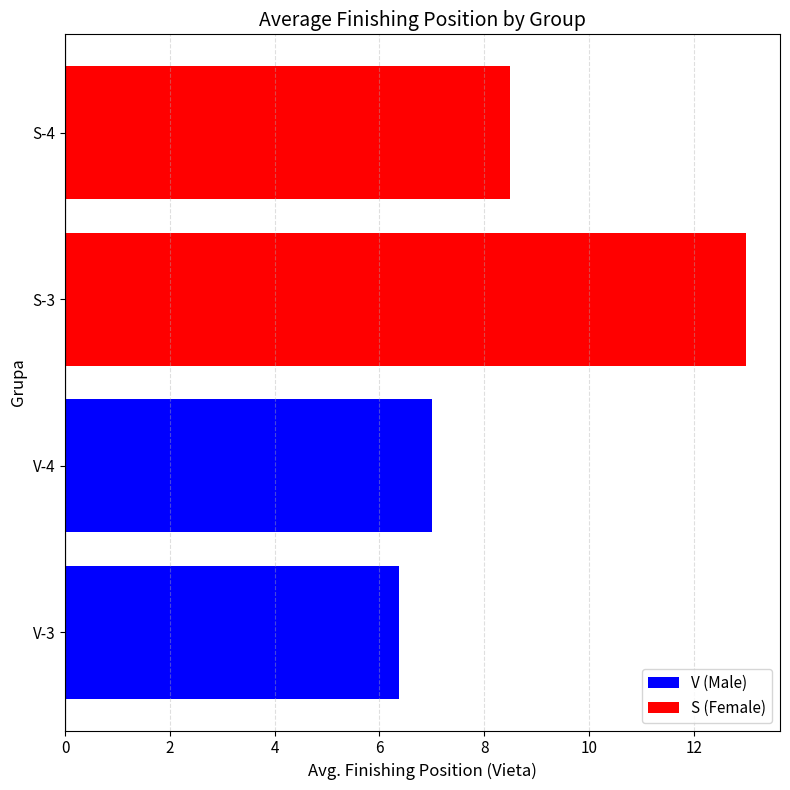

What is the sum of all S (Female) values?

21.5